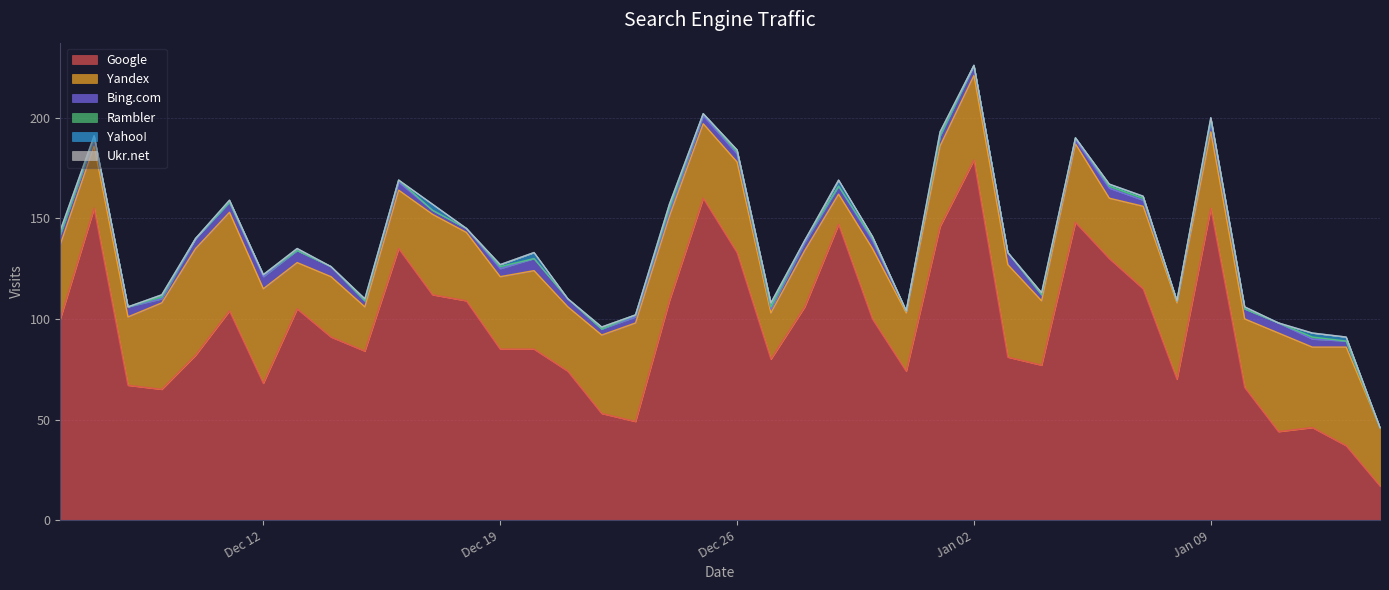

What is the maximum value shown in the chart?

179